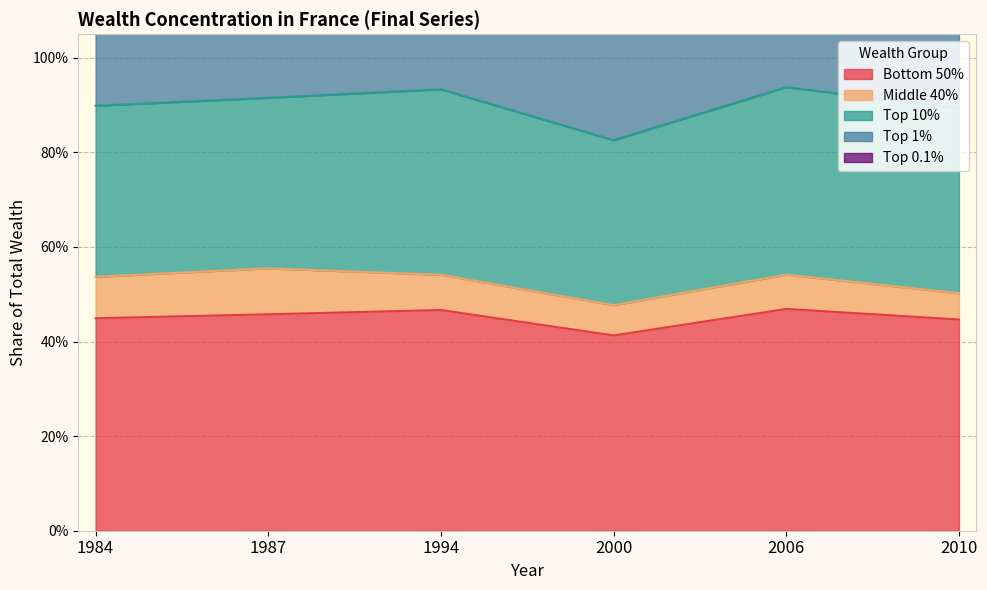

What is the value of the Bottom 50% point at the 6th from the left?

0.4